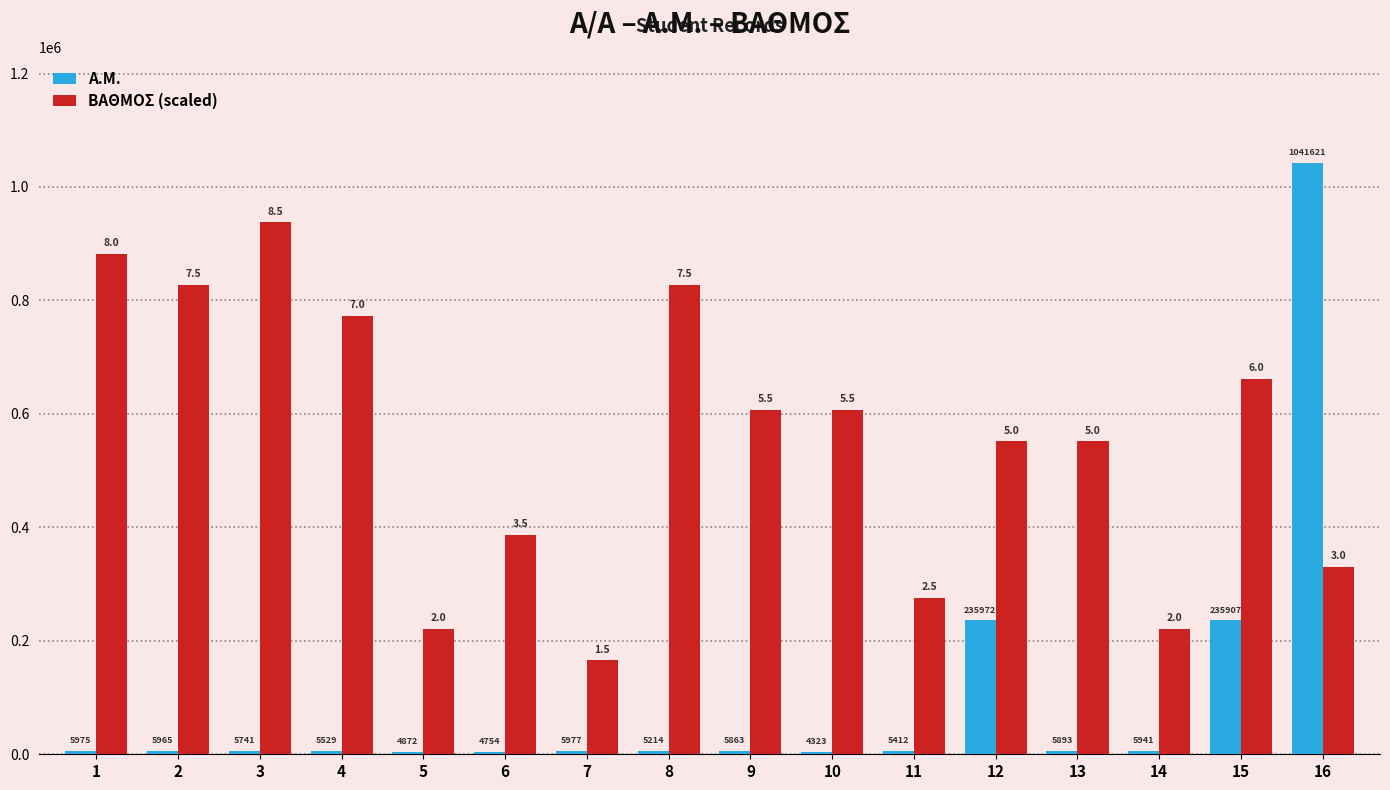

The ΒΑΘΜΟΣ (scaled) series shows 1192629.1 at 8. True or false?

False